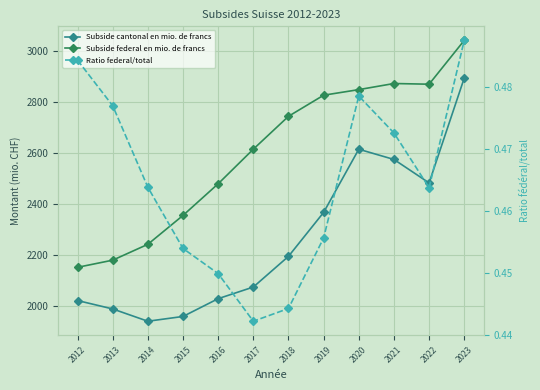

List the labels in order of Subside federal en mio. de francs value, largest first.

2023, 2021, 2022, 2020, 2019, 2018, 2017, 2016, 2015, 2014, 2013, 2012